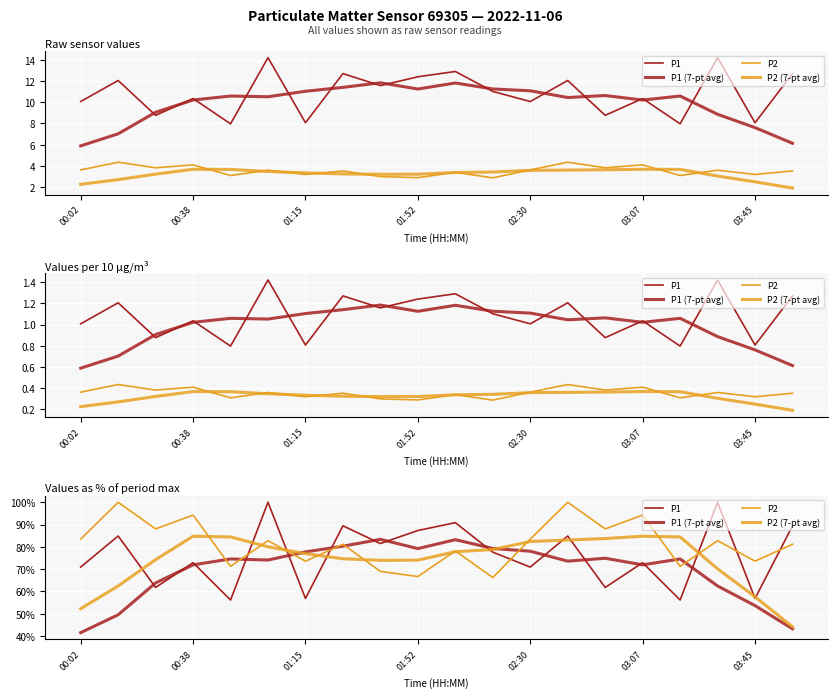

Which has a higher value, 8 or 01:15?

8